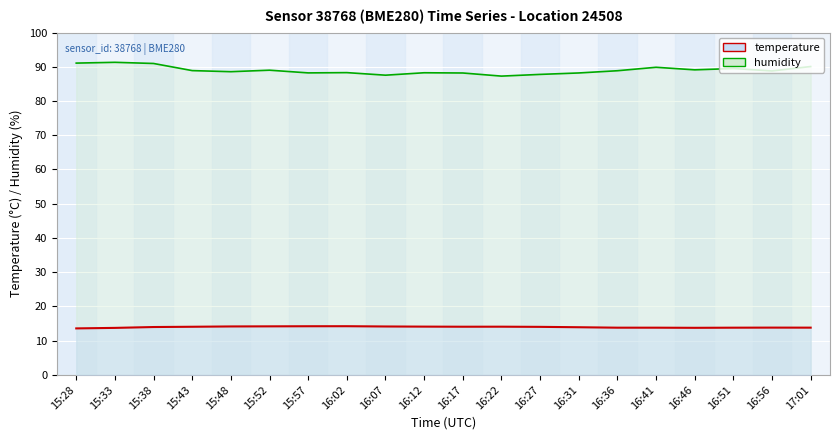

True or false: temperature has a value of 8.1 at 16:12.

False